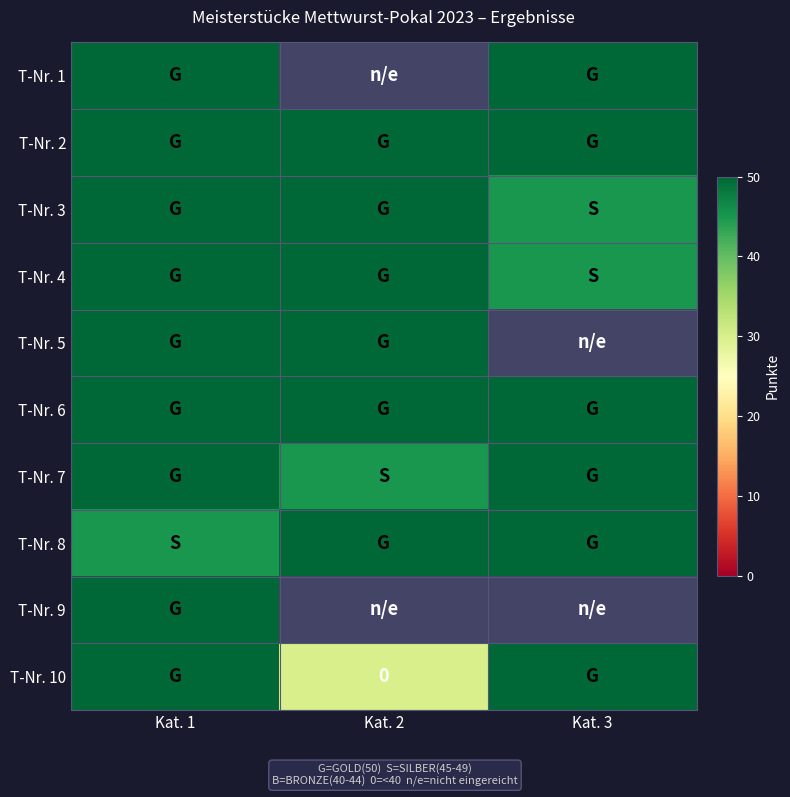

The value of T-Nr. 6 at Kat. 3 is 12.6. True or false?

False